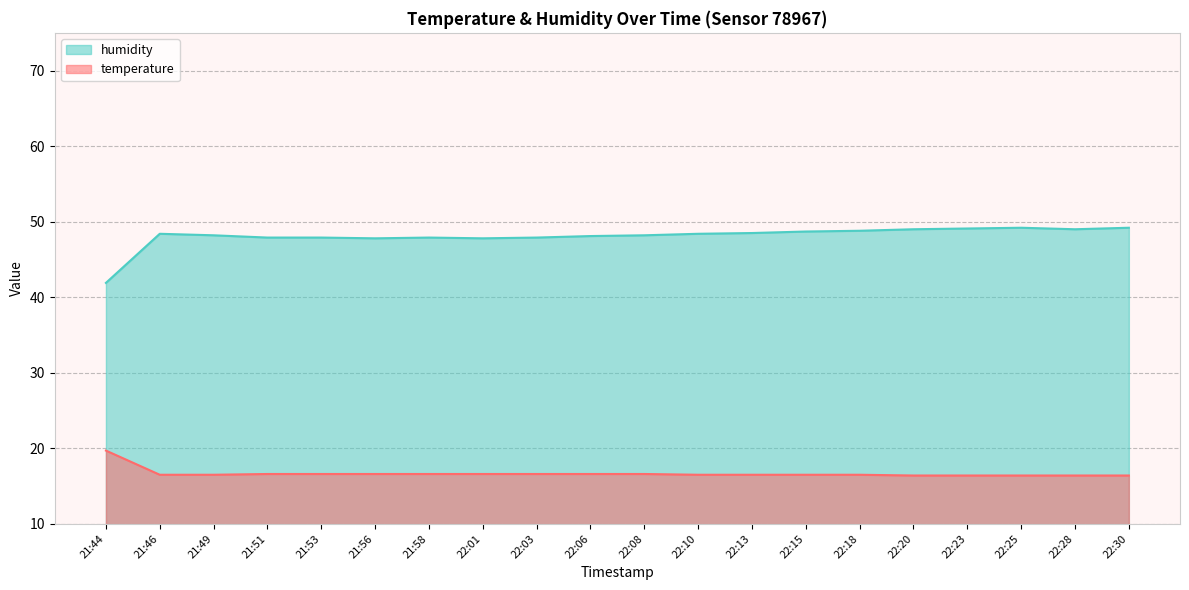

What position from the right is 22:08?

10